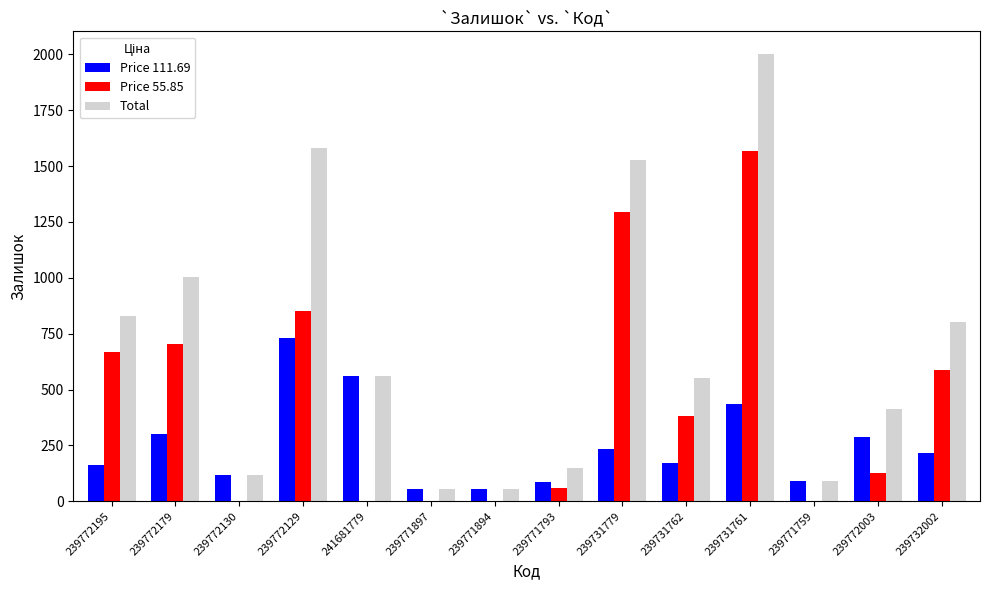

The Price 111.69 series shows 62 at 239731779. True or false?

False